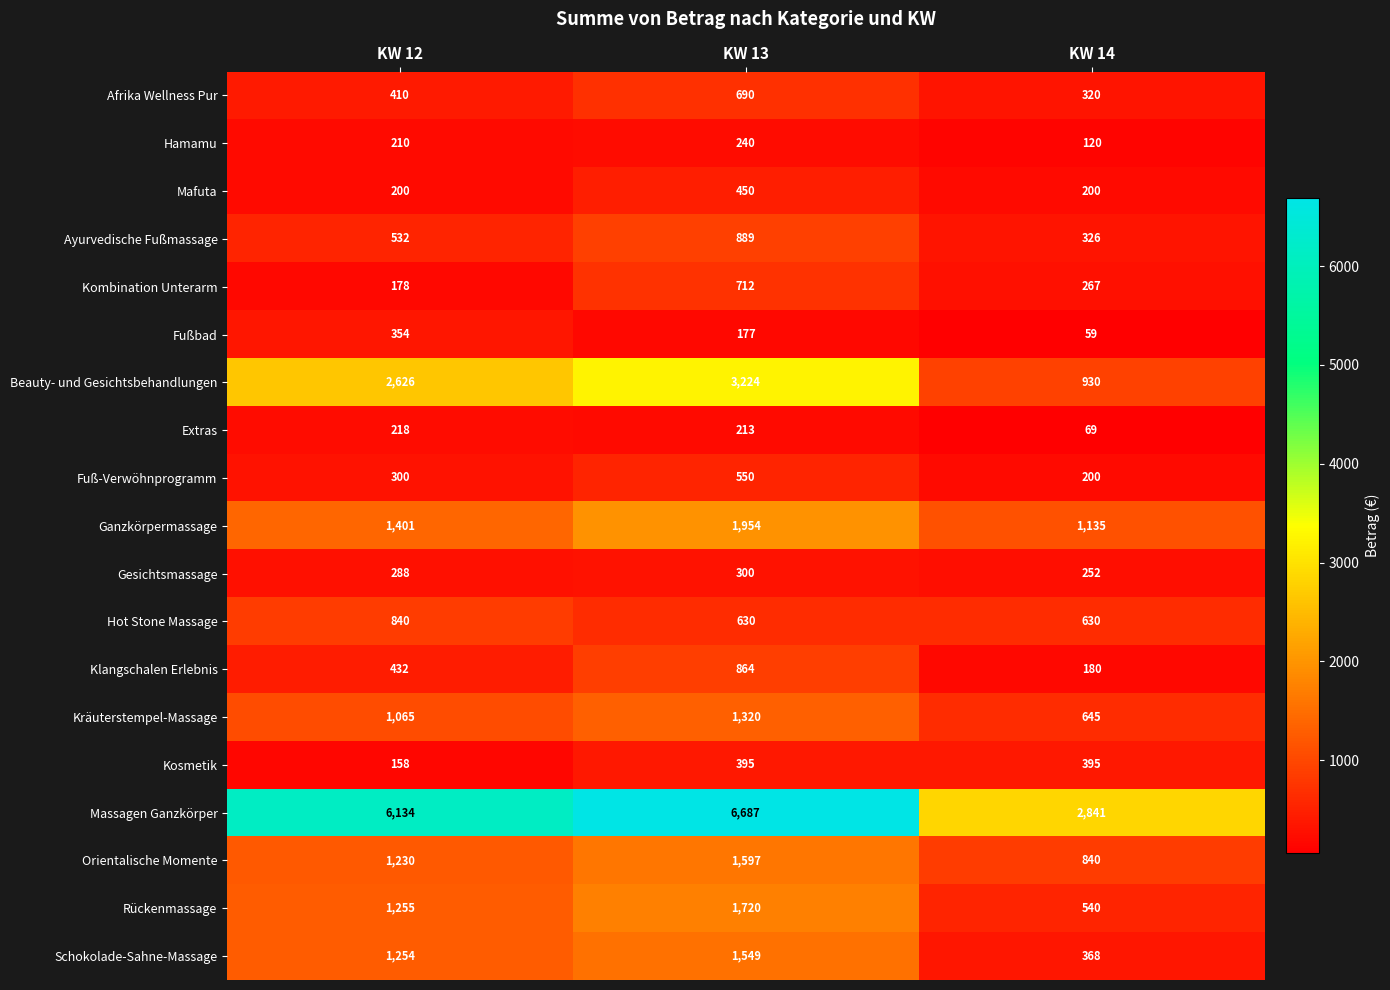

What is the total value across all series at KW 12?

19085